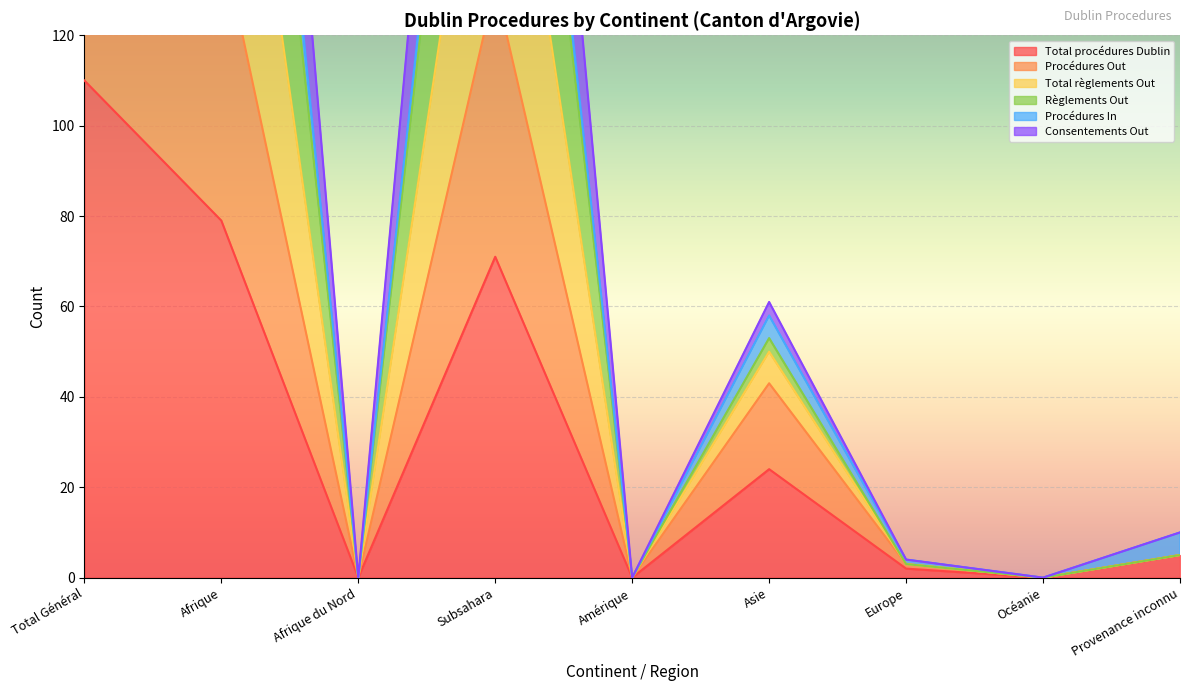

The Règlements Out series shows 5 at Europe. True or false?

False